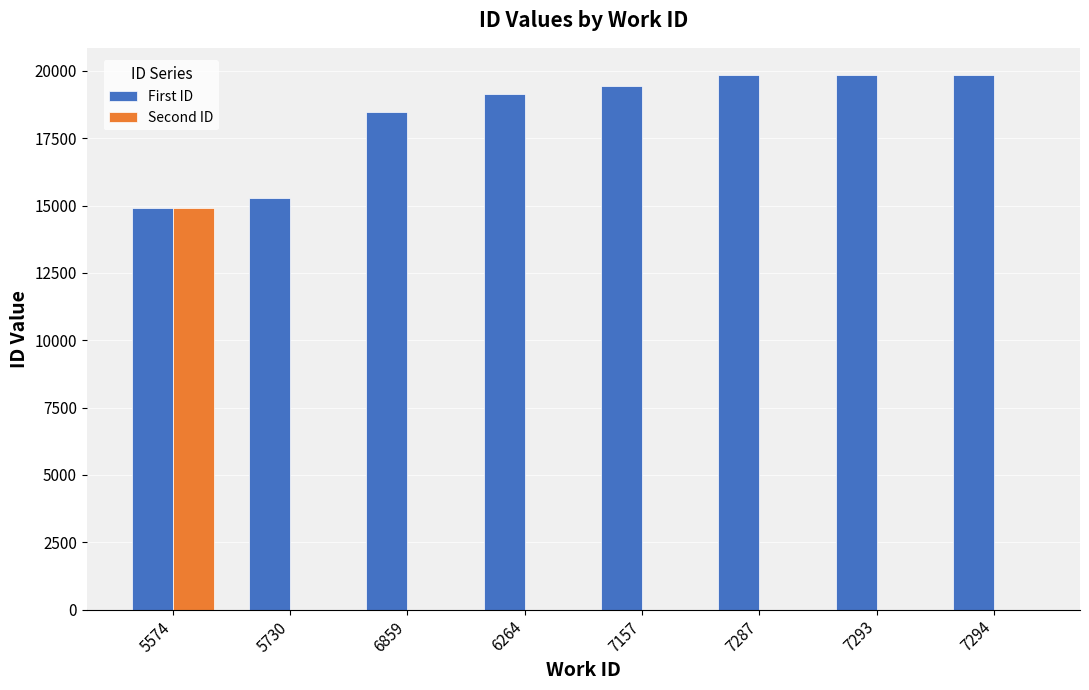

At which category is the sum across all series the highest?

5574